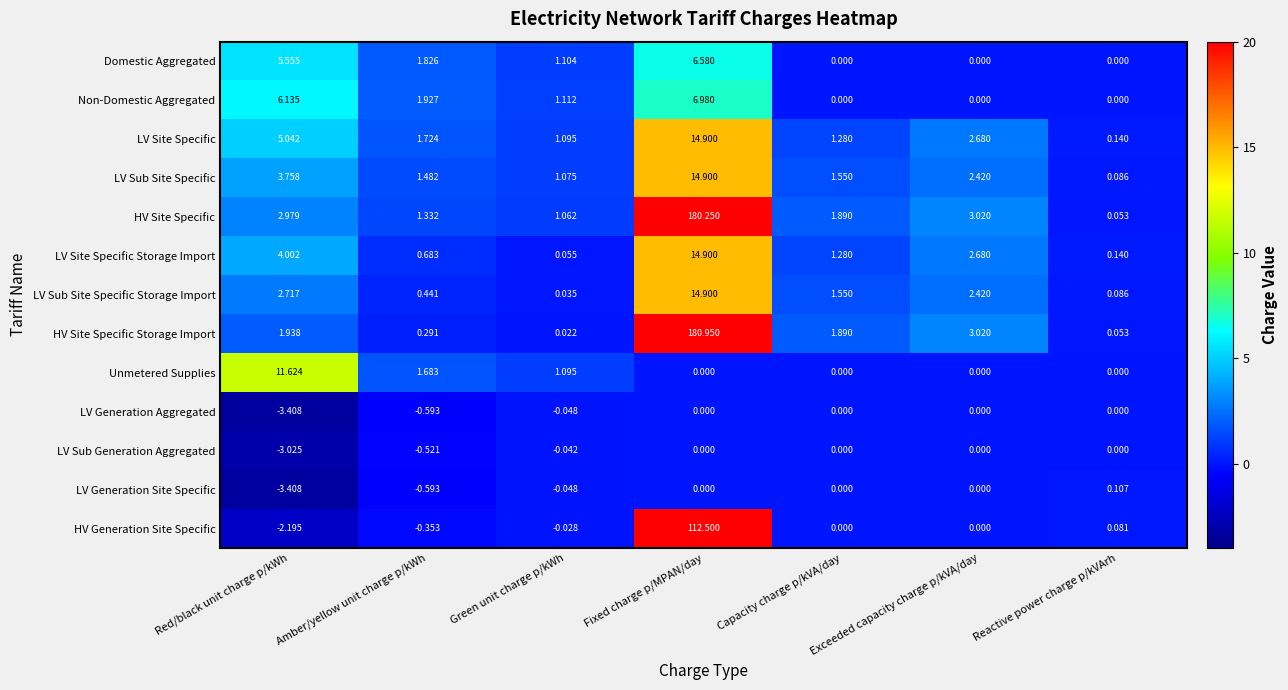

At how many categories does at least one series exceed 5?

2